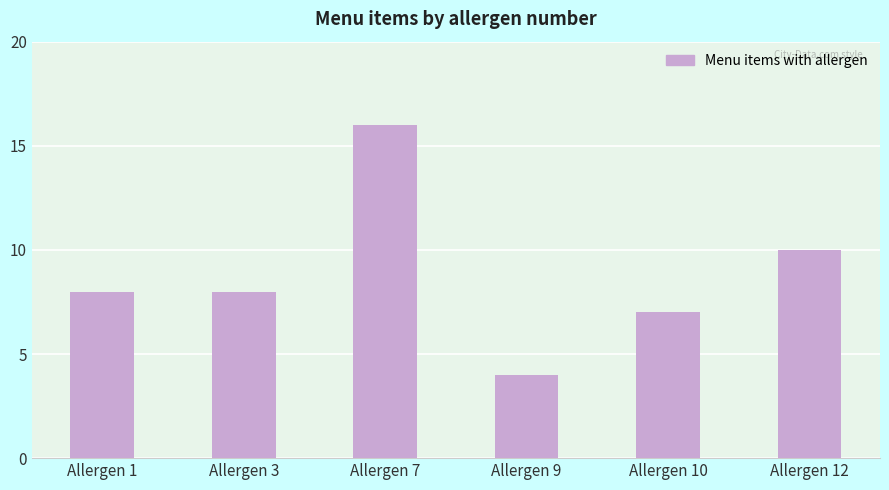

Which category has the lowest value across all series?

Allergen 9